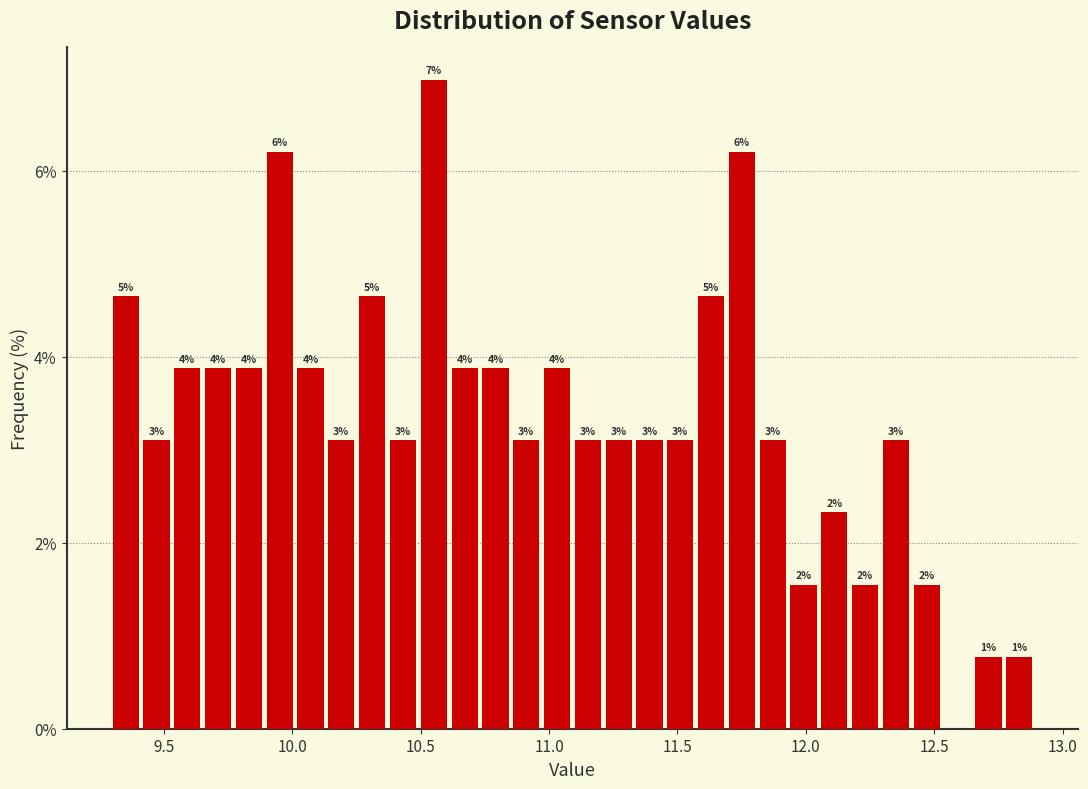

Read against the x-axis, roughly where is the centre of the tallest bar?

10.55